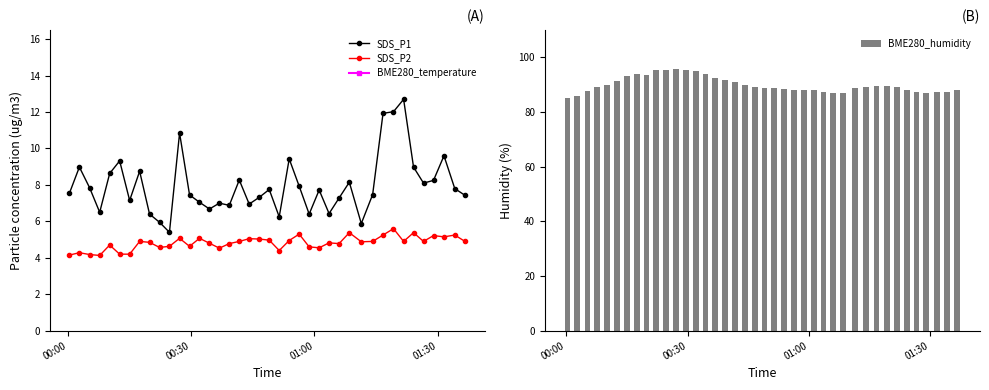

At how many categories does at least one series exceed 64?

40